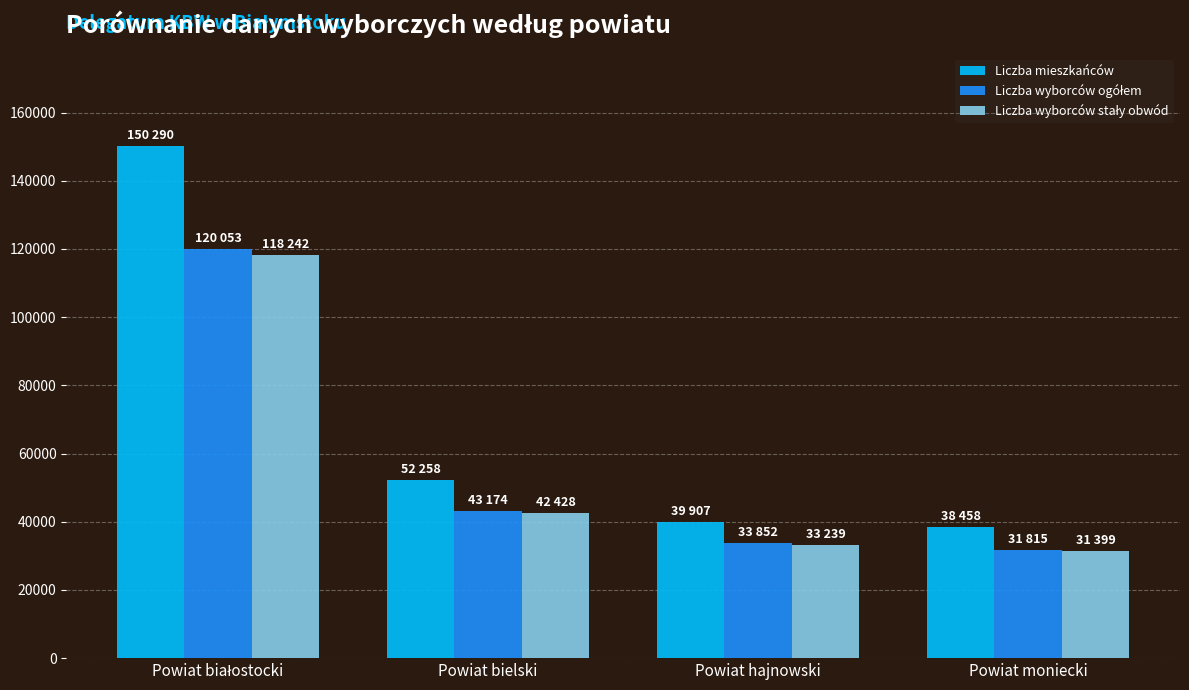

True or false: Liczba mieszkańców has a value of 66527 at Powiat moniecki.

False